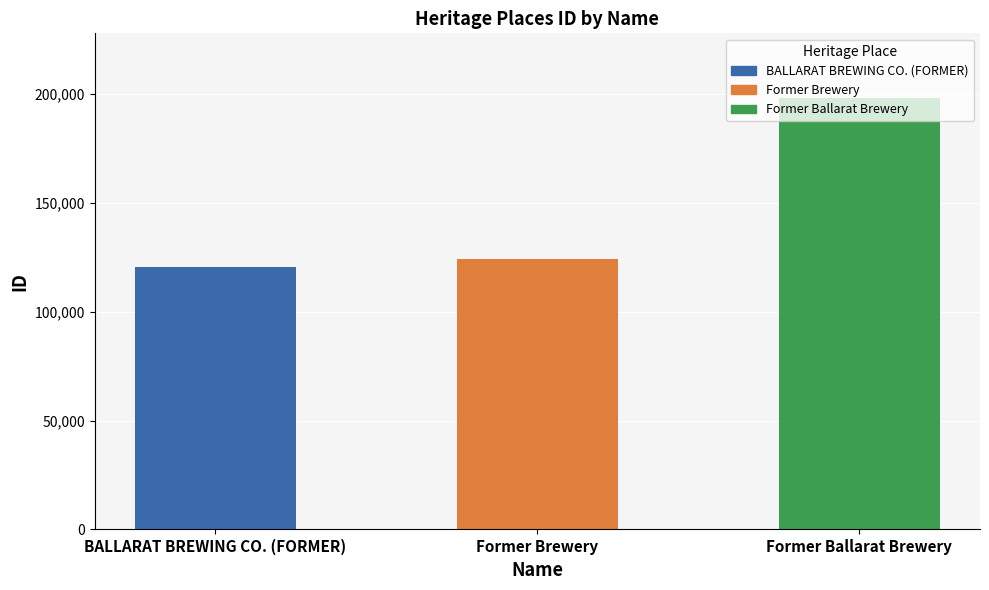

What is the difference between the maximum and minimum values?

77510